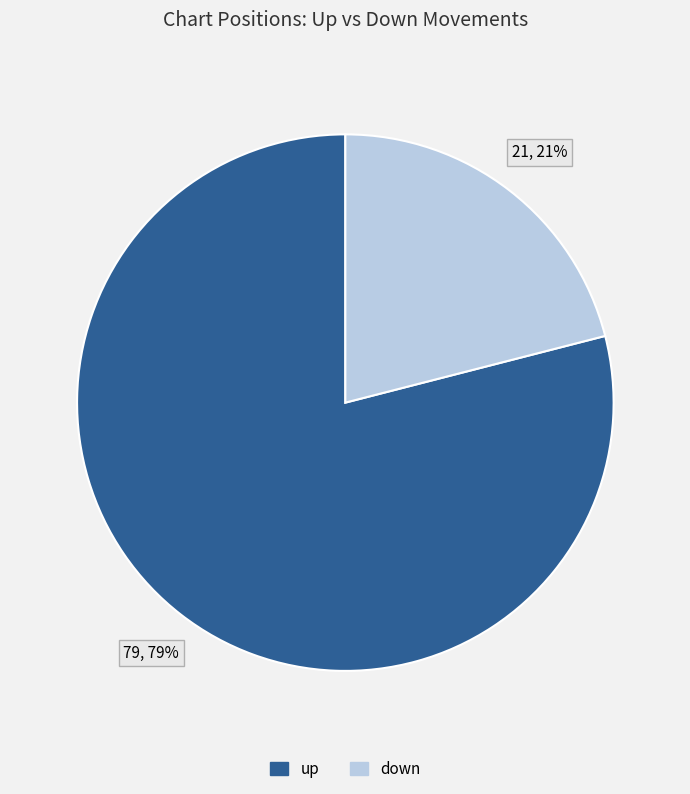

True or false: down accounts for 13% of the total.

False